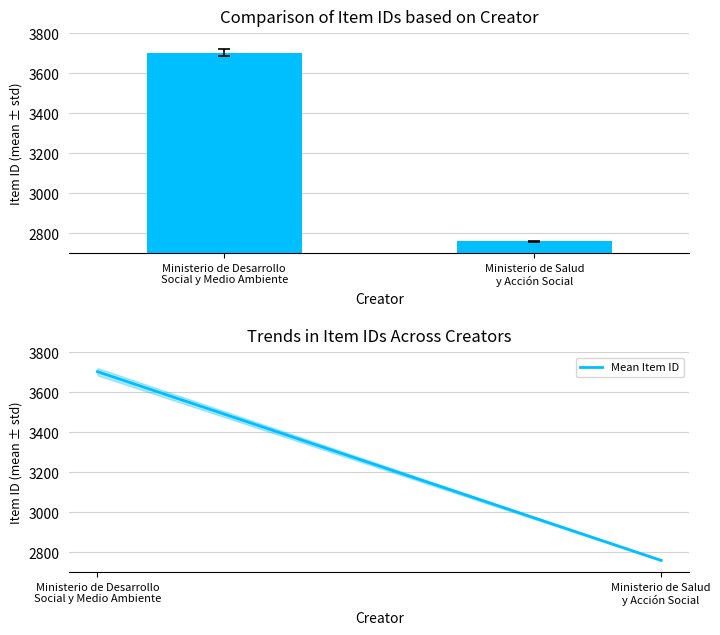

How many data points does each series have?

2